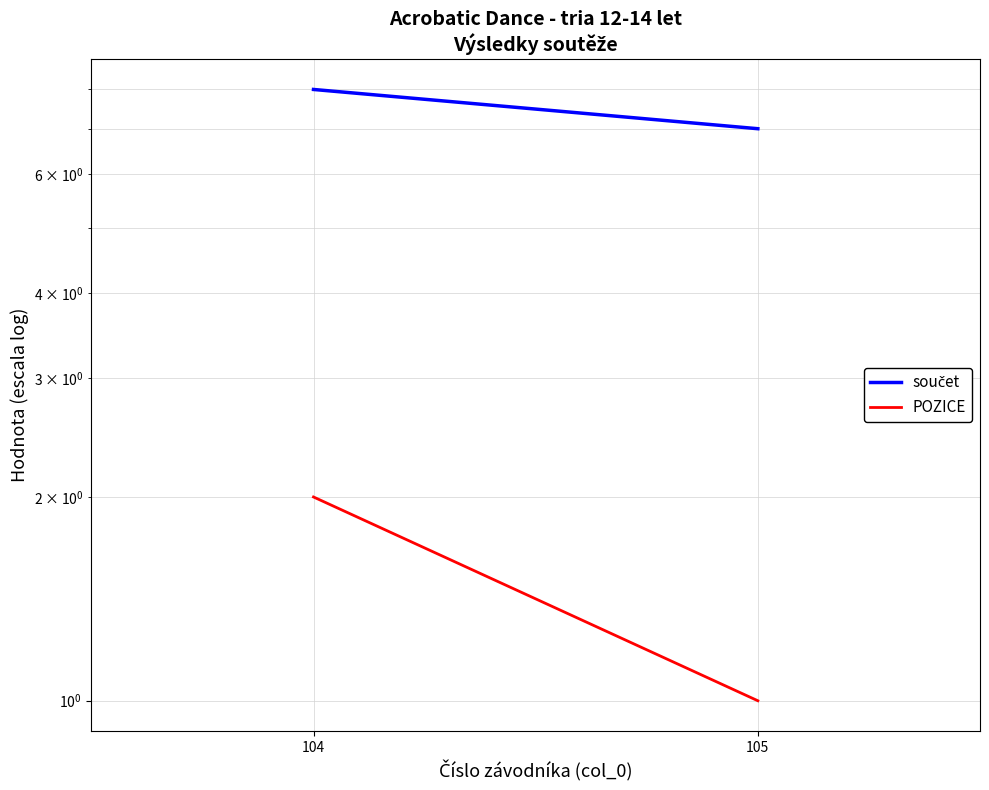

What is the difference between the highest and lowest values at 104?

6